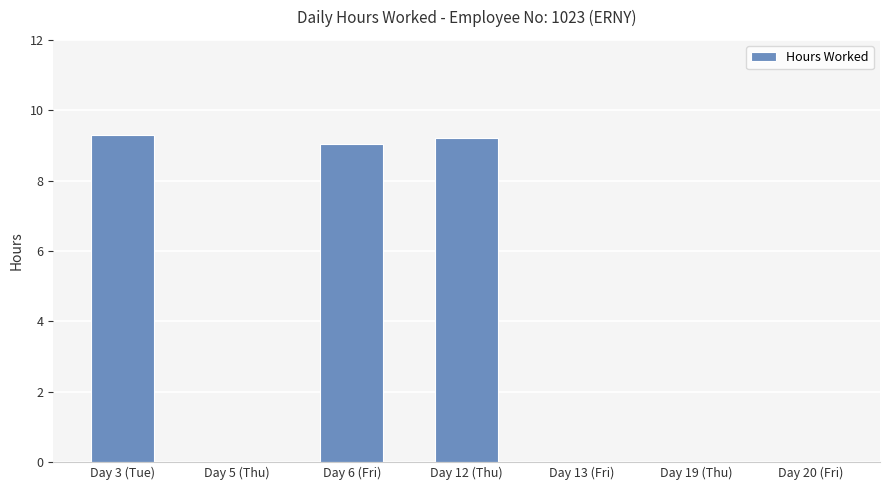

Is it true that the value at Day 20 (Fri) is 5.1?

False